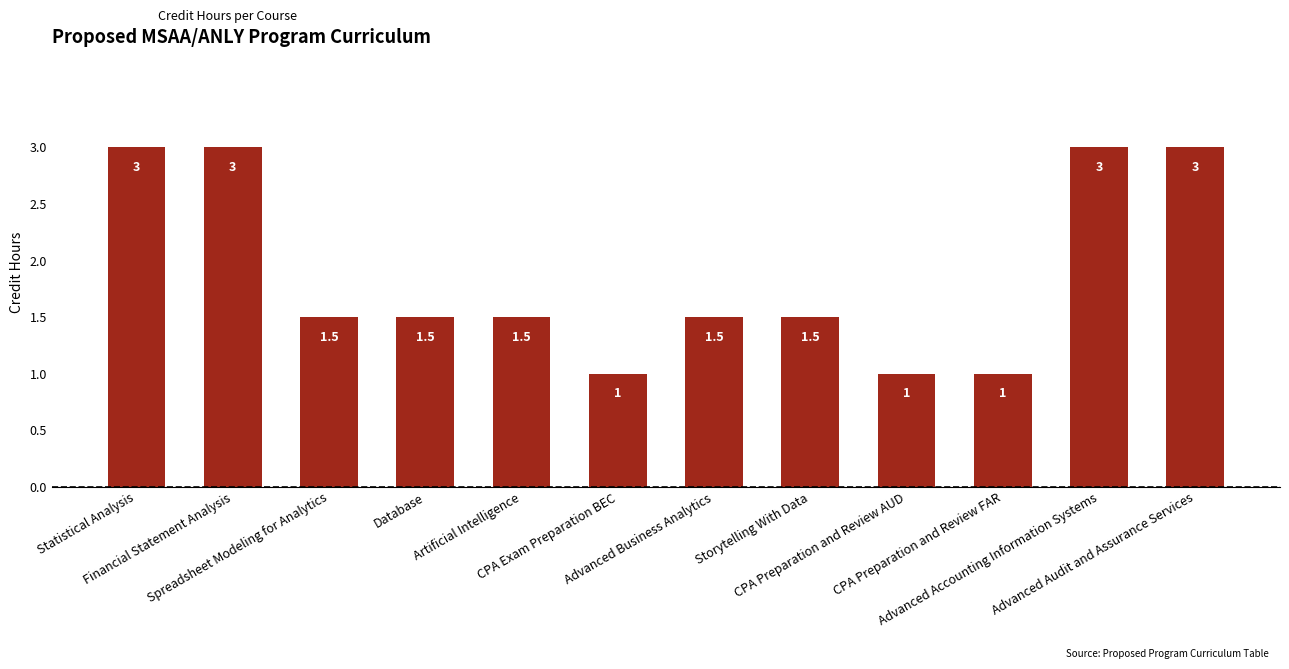

What is the change in value from Financial Statement Analysis to CPA Preparation and Review FAR?

-2.0